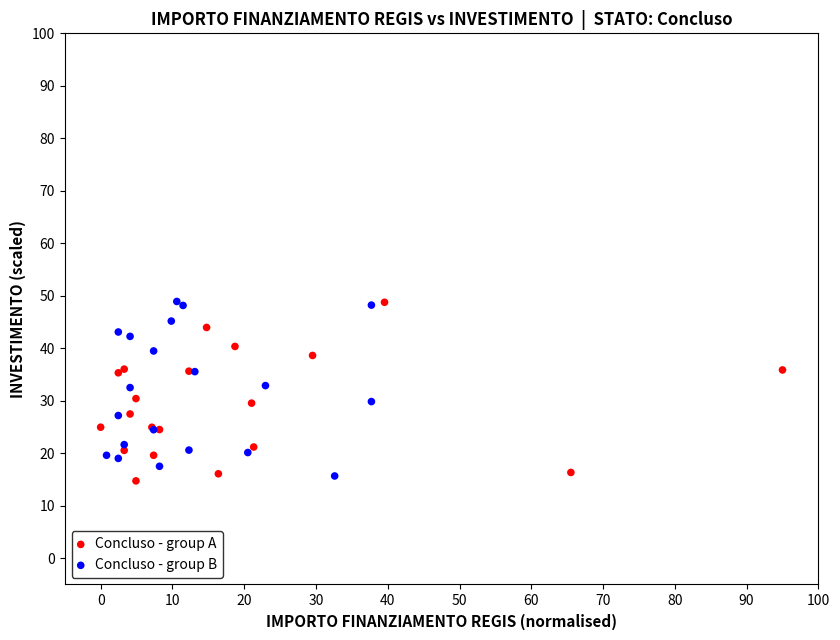

What are all the series names shown in the legend?

Concluso - group A, Concluso - group B